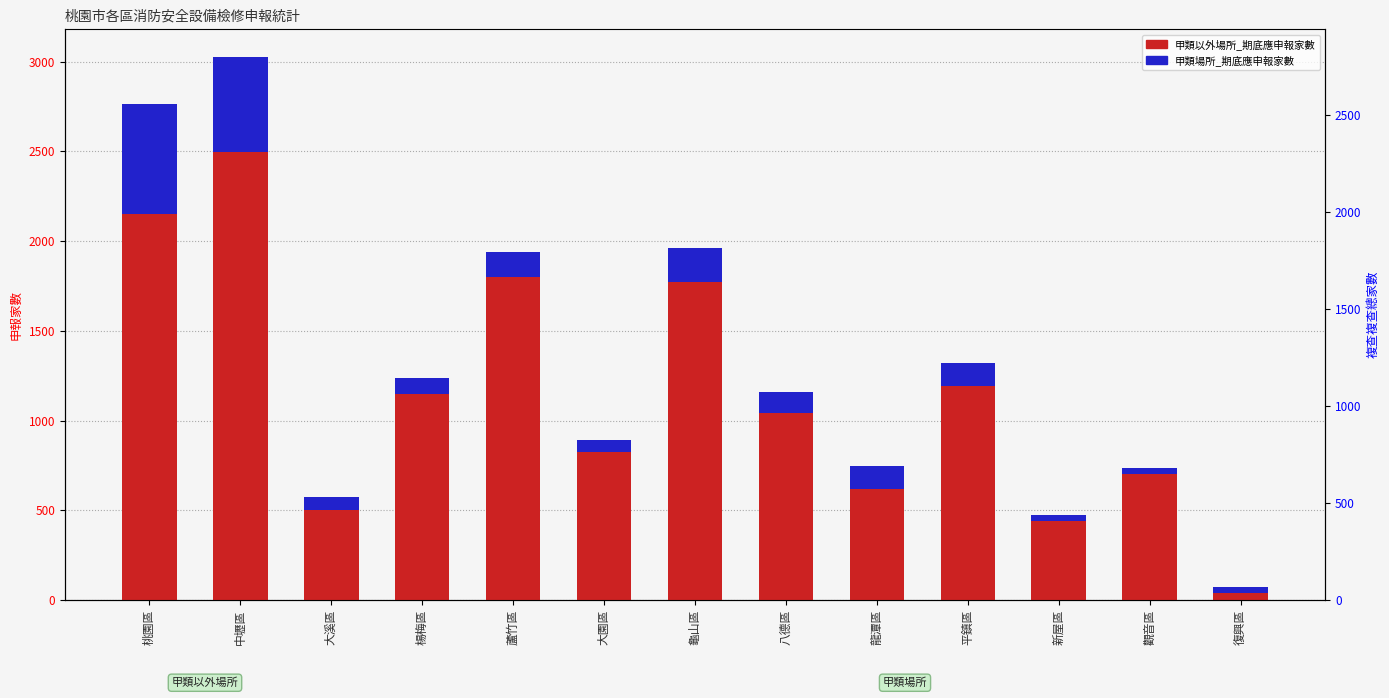

Between 中壢區 and 平鎮區, which series saw the biggest shift?

甲類以外場所_期底應申報家數